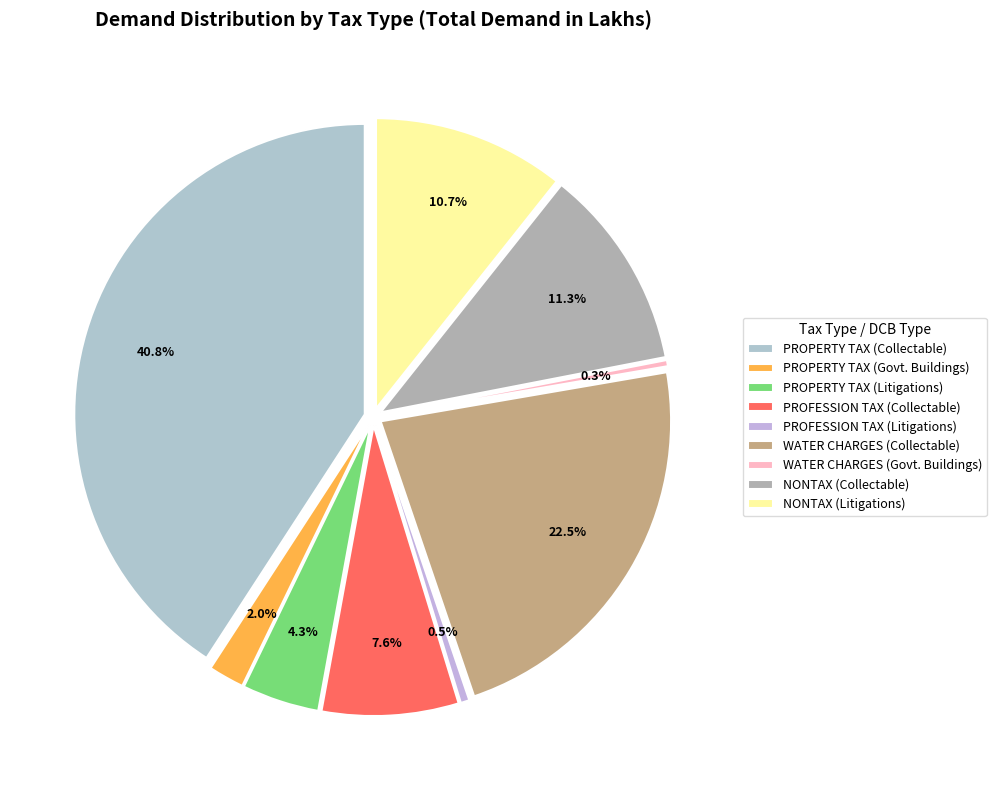

Rank the categories by value from highest to lowest.

PROPERTY TAX (Collectable), WATER CHARGES (Collectable), NONTAX (Collectable), NONTAX (Litigations), PROFESSION TAX (Collectable), PROPERTY TAX (Litigations), PROPERTY TAX (Govt. Buildings), PROFESSION TAX (Litigations), WATER CHARGES (Govt. Buildings)